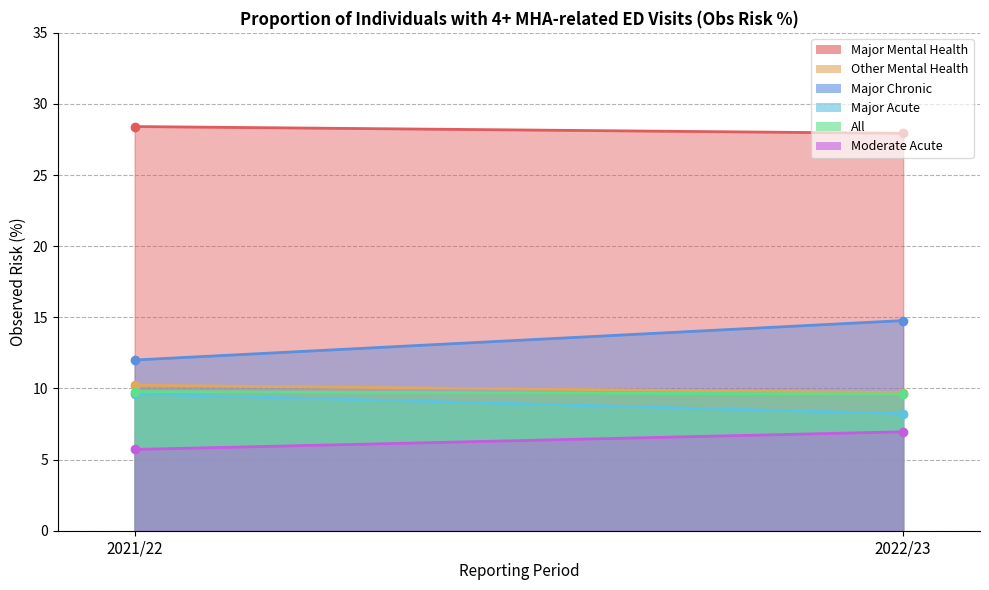

What is the sum of the Other Mental Health values at 2022/23 and 2021/22?

19.9